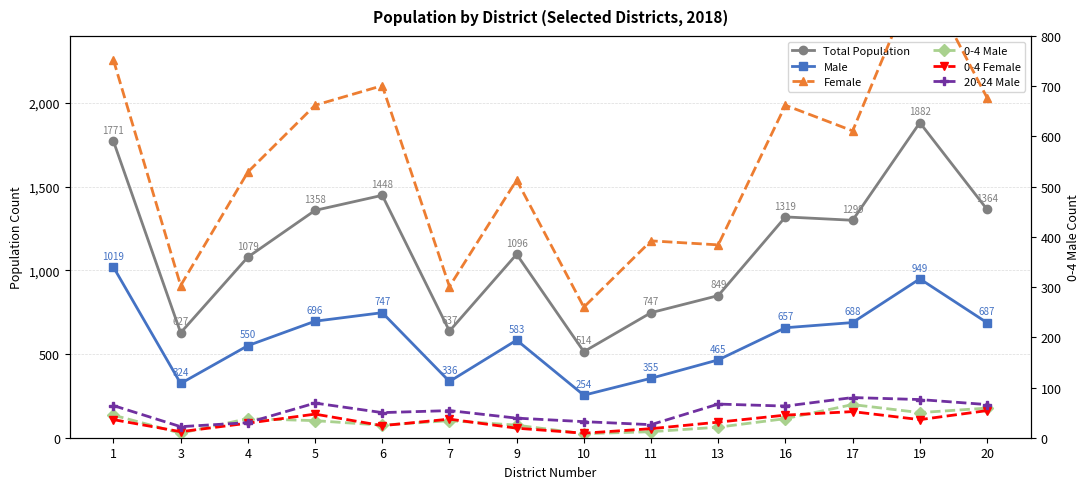

Rank the categories by Total Population value from highest to lowest.

19, 1, 6, 20, 5, 16, 17, 9, 4, 13, 11, 7, 3, 10